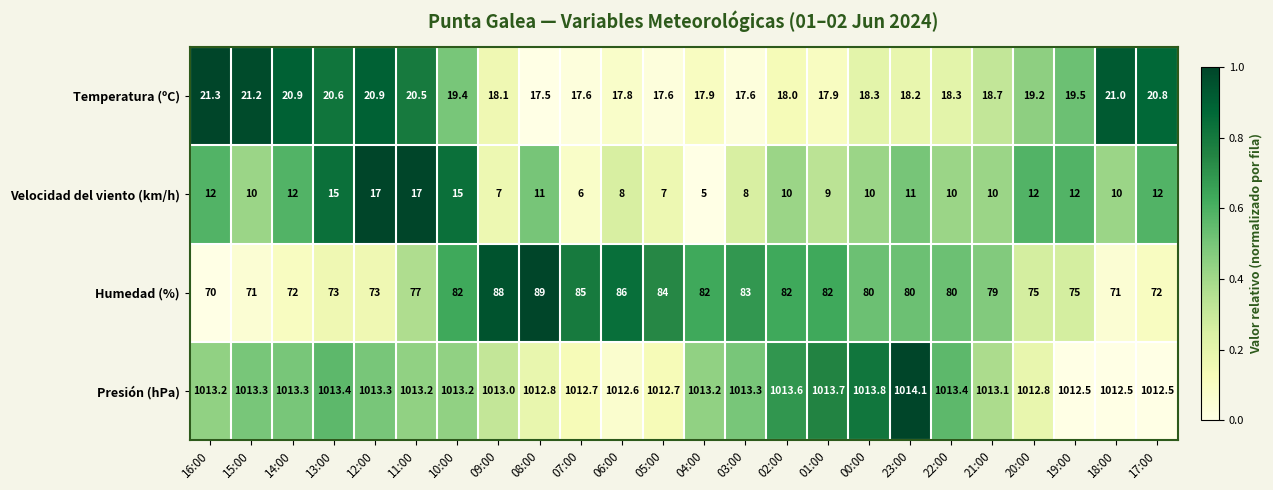

List the series in order of their peak value, lowest first.

Velocidad del viento (km/h), Temperatura (ºC), Humedad (%), Presión (hPa)